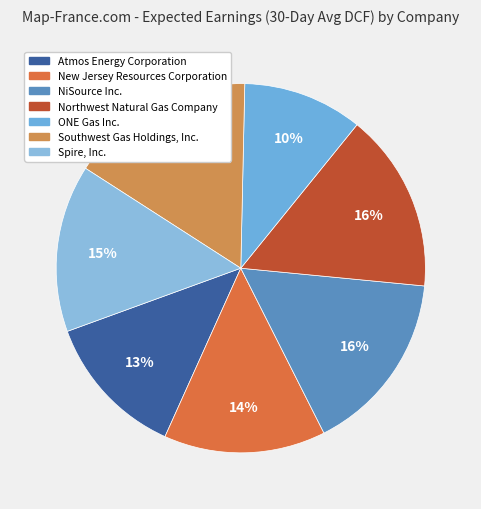

Is New Jersey Resources Corporation the majority of the pie?

No